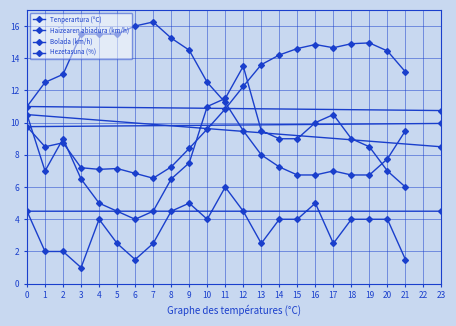

Which has a higher value, 13 or 18?

18